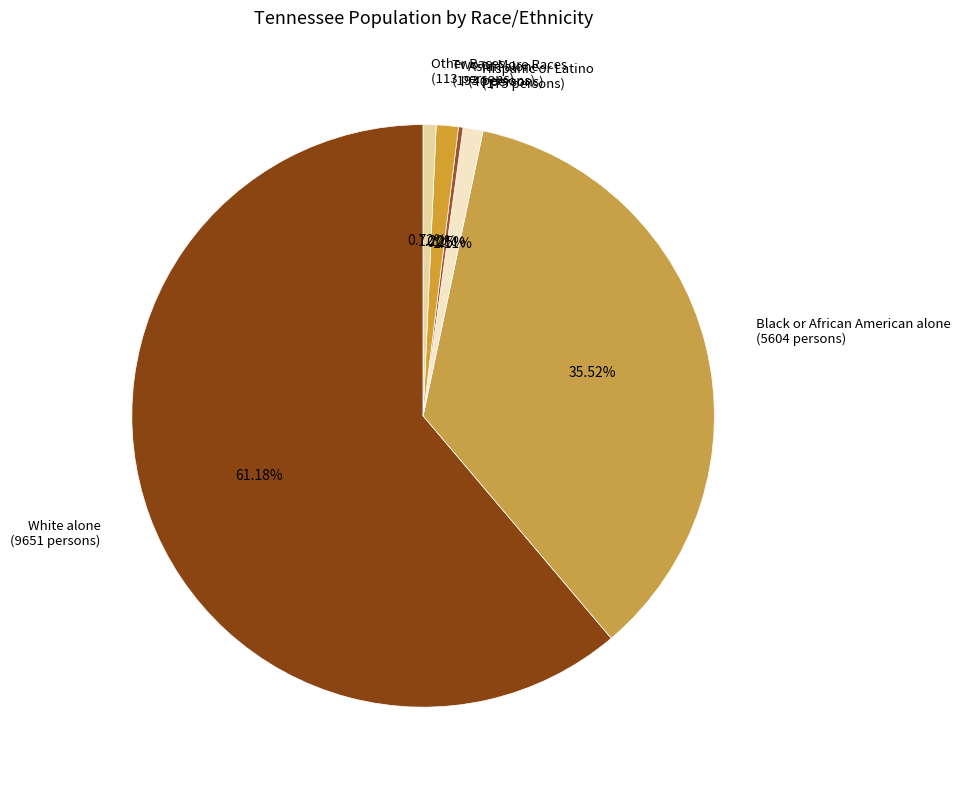

Is the sum of Other Races and Black or African American alone greater than half?

No